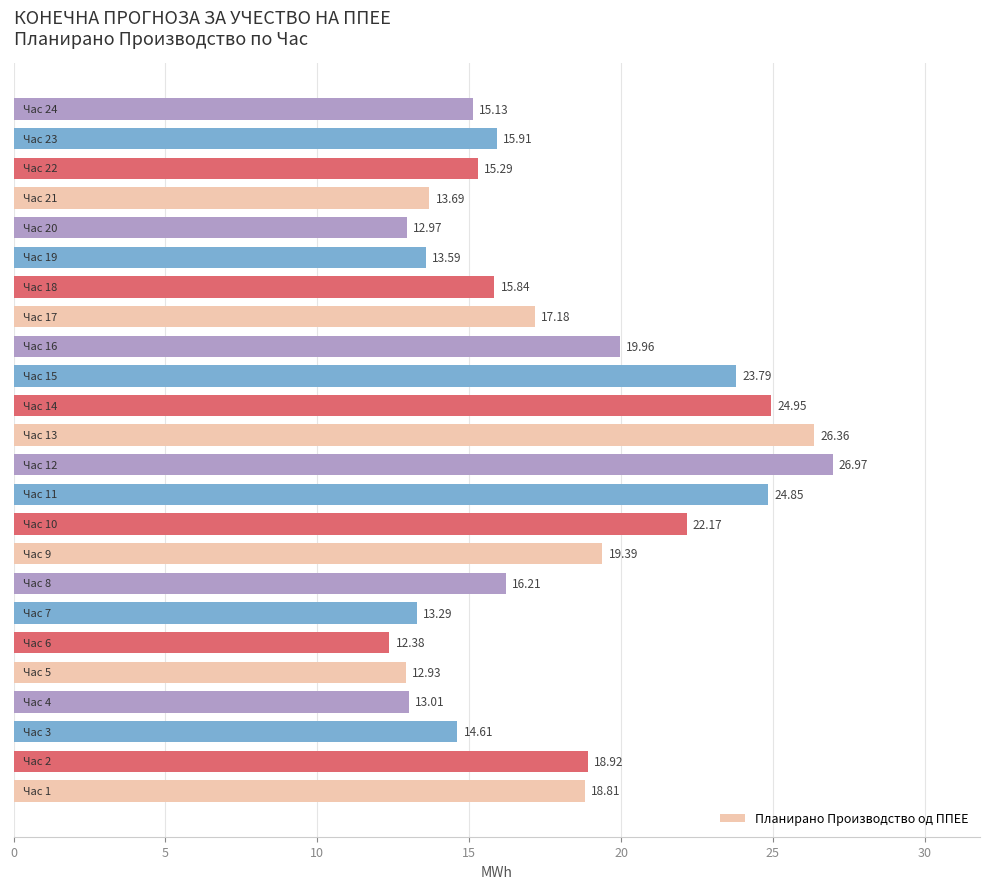

Are the bars horizontal?

Yes